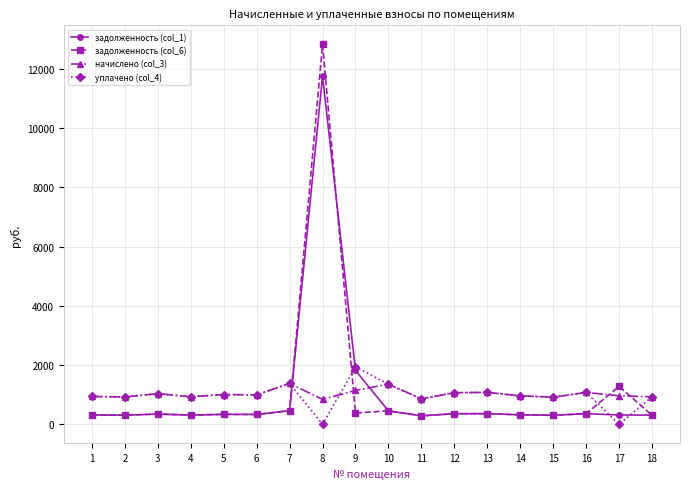

What is the difference between the задолженность (col_1) values at 2 and 9?

1511.0